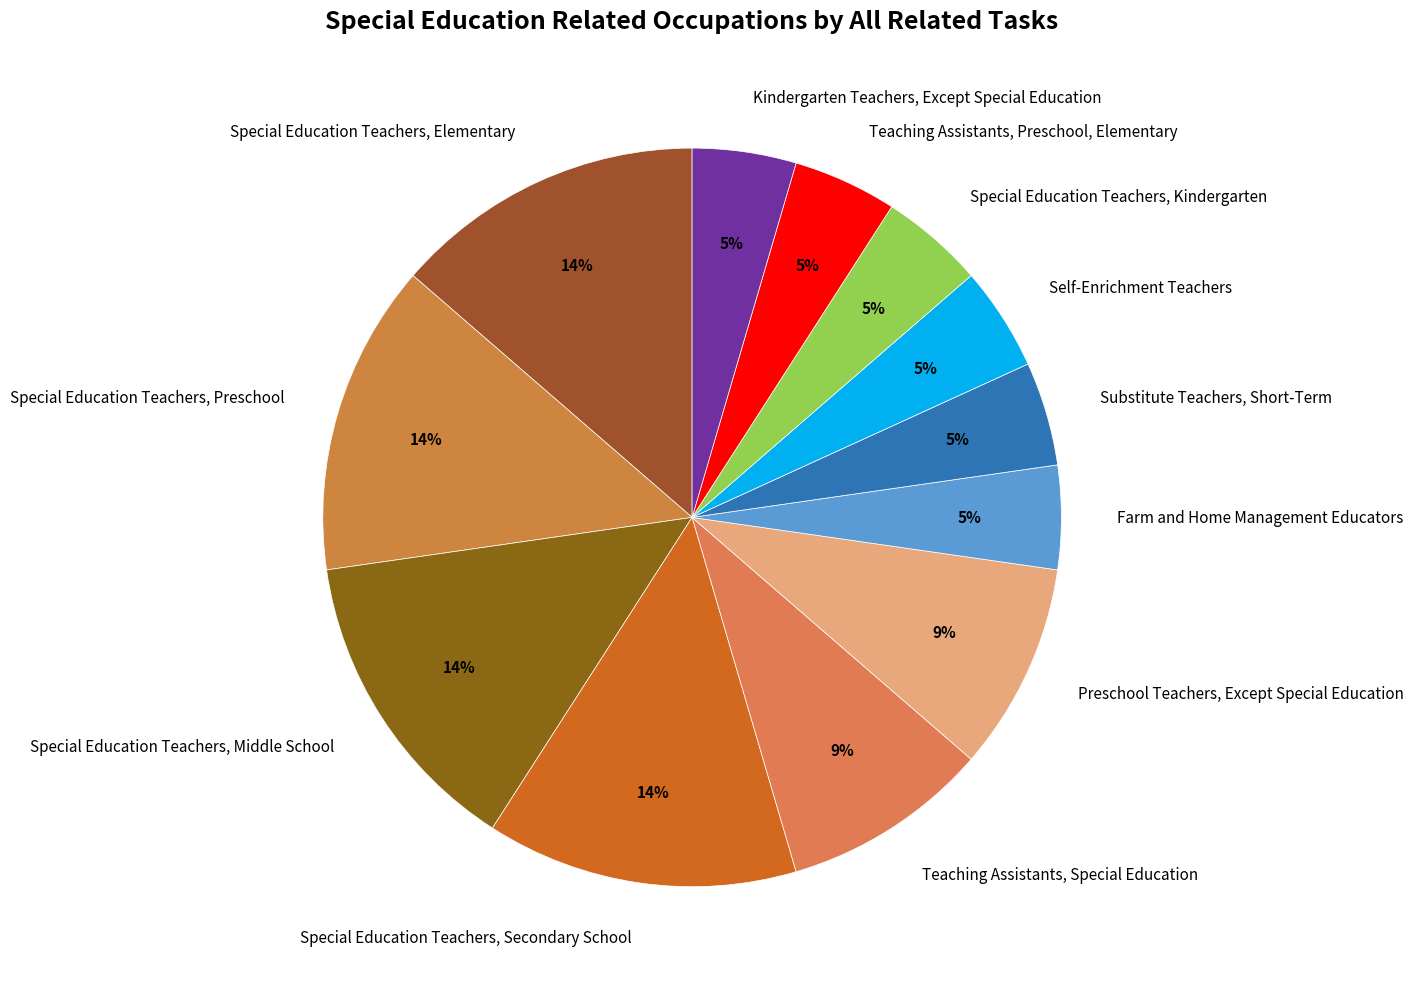

Combined, do Substitute Teachers, Short-Term and Special Education Teachers, Secondary School account for over 50%?

No